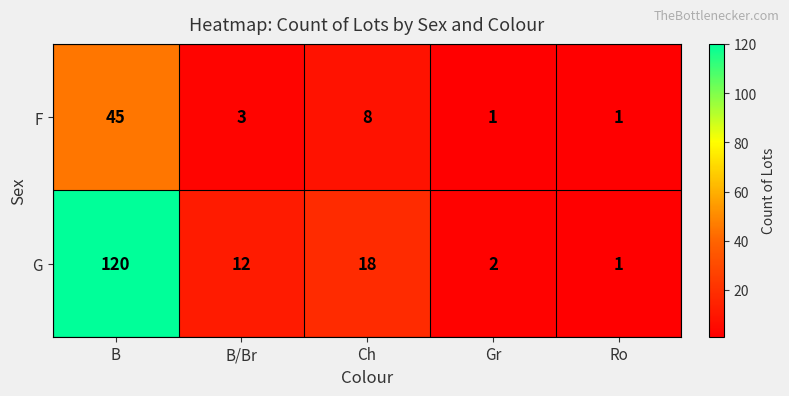

How many categories are shown in the chart?

5